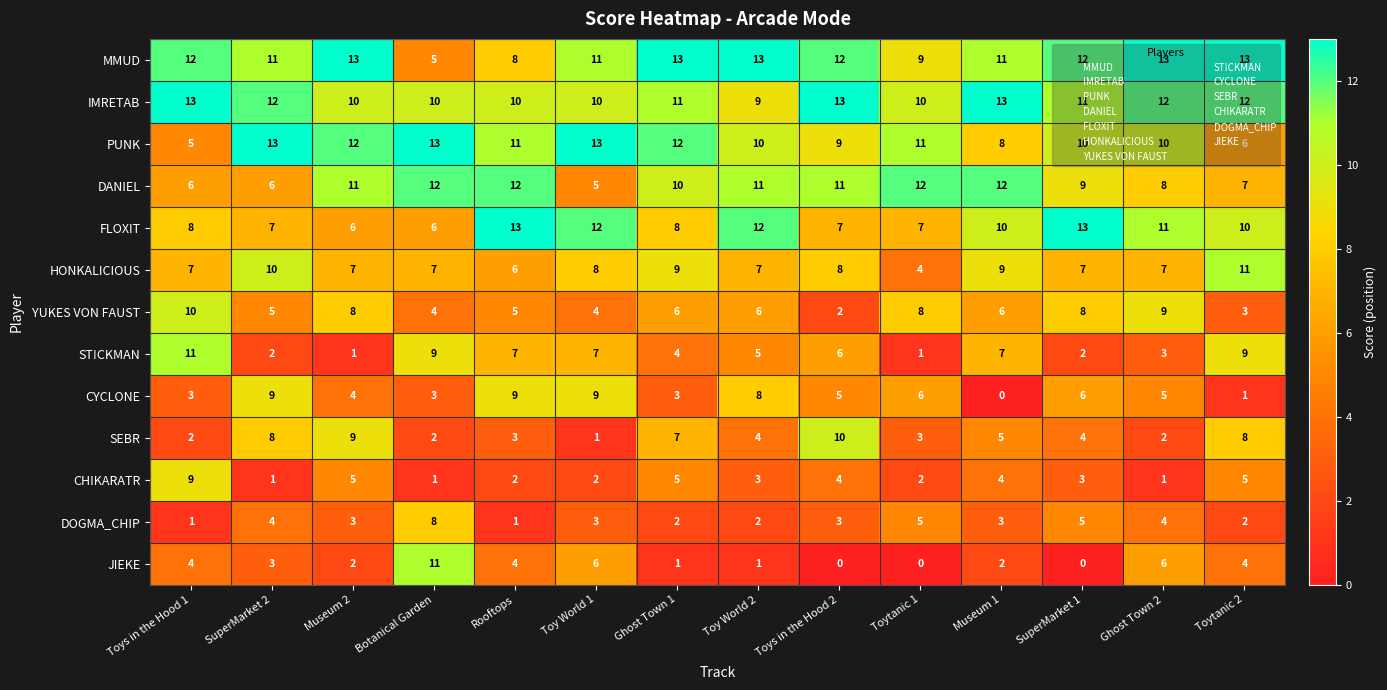

What is the difference between the maximum and second lowest values in the YUKES VON FAUST series?

7